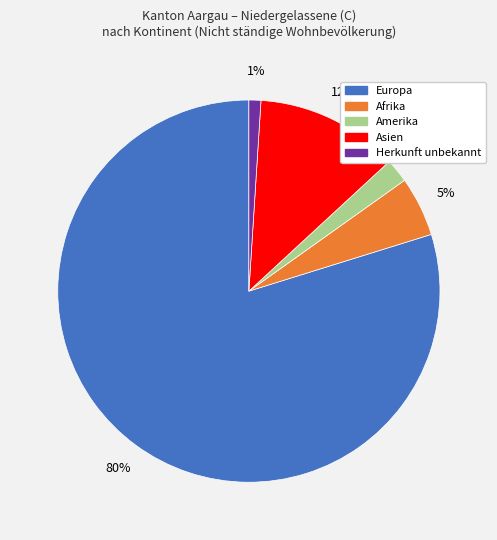

Is there a majority slice in this chart?

Yes